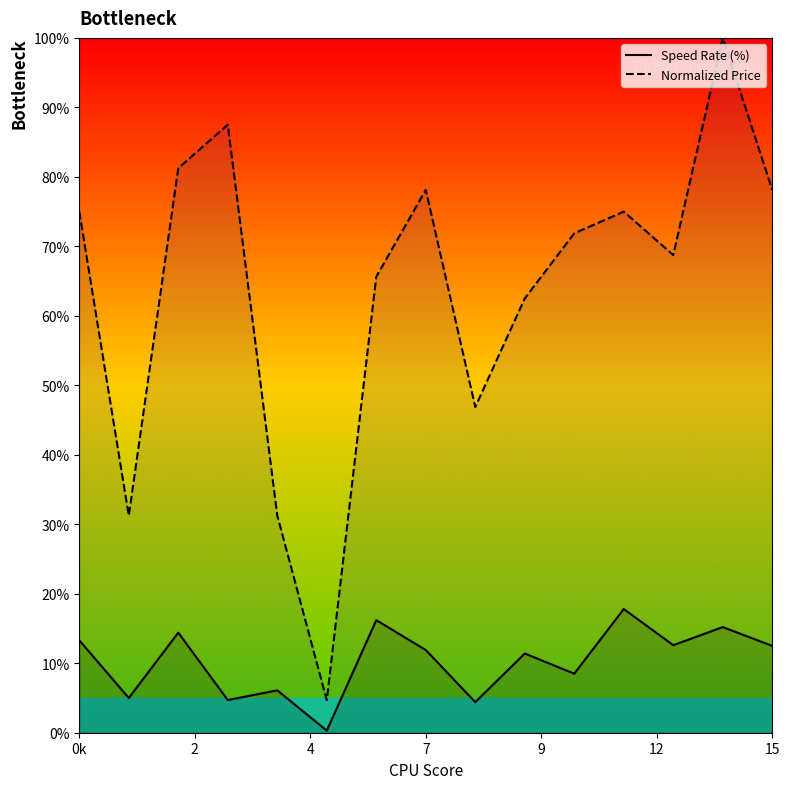

What is the average value of the Speed Rate (%) series?

10.3